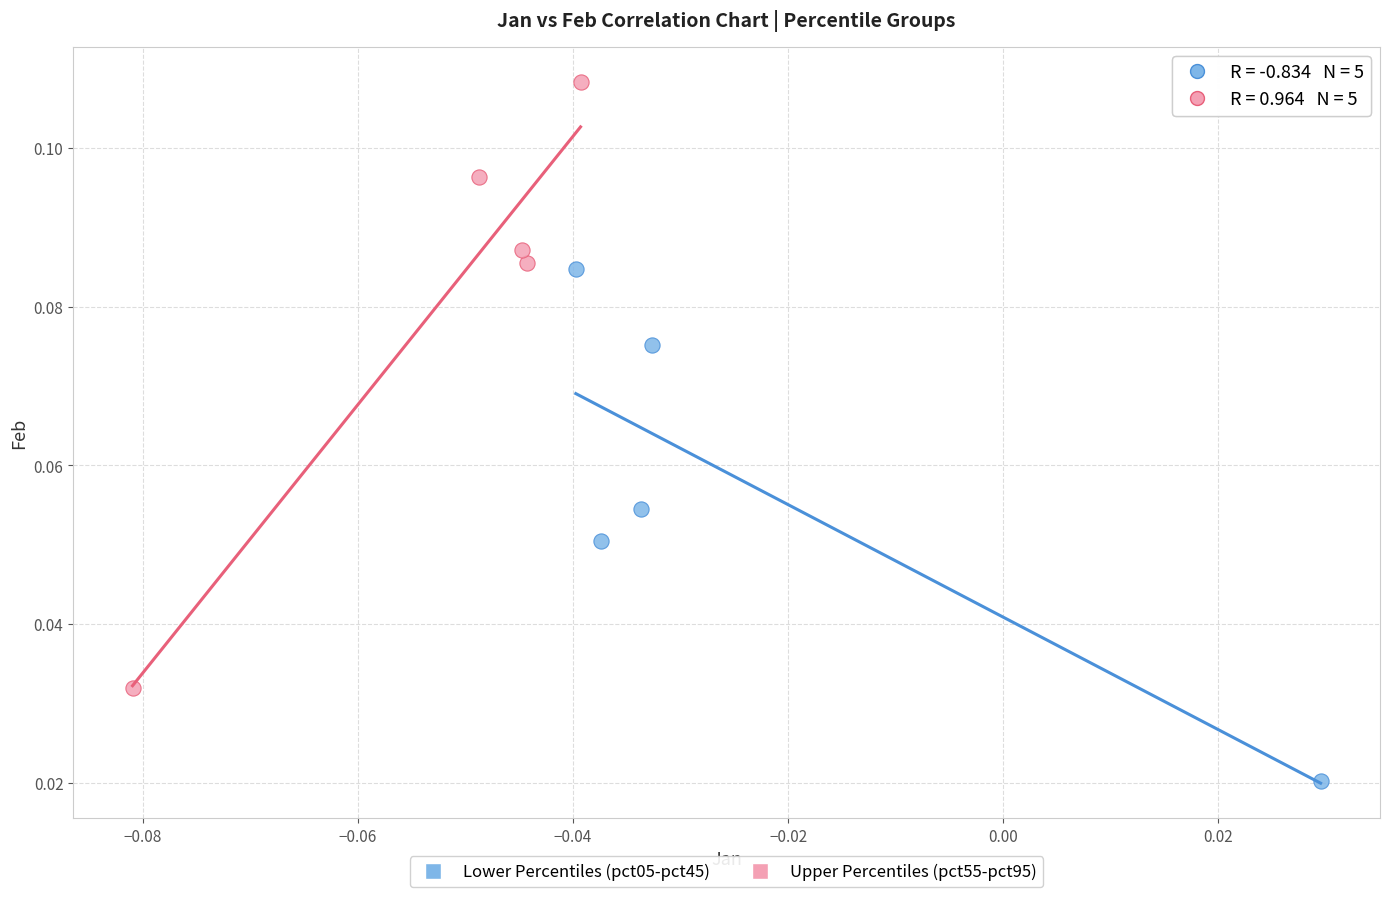

Which series contains the highest Y value?

Upper Percentiles (pct55-pct95)